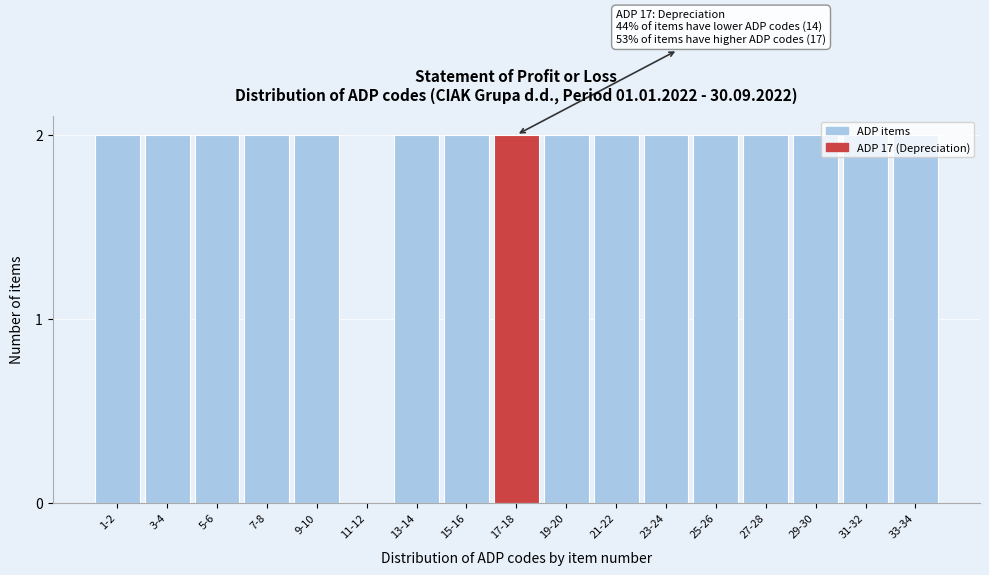

What is the sum of all values?

32